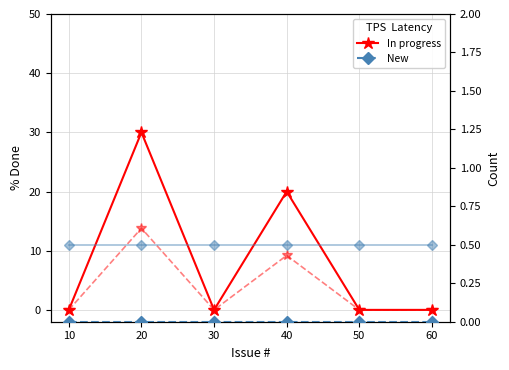

Between which two adjacent categories do New (offset) and In progress first intersect?

10 and 20